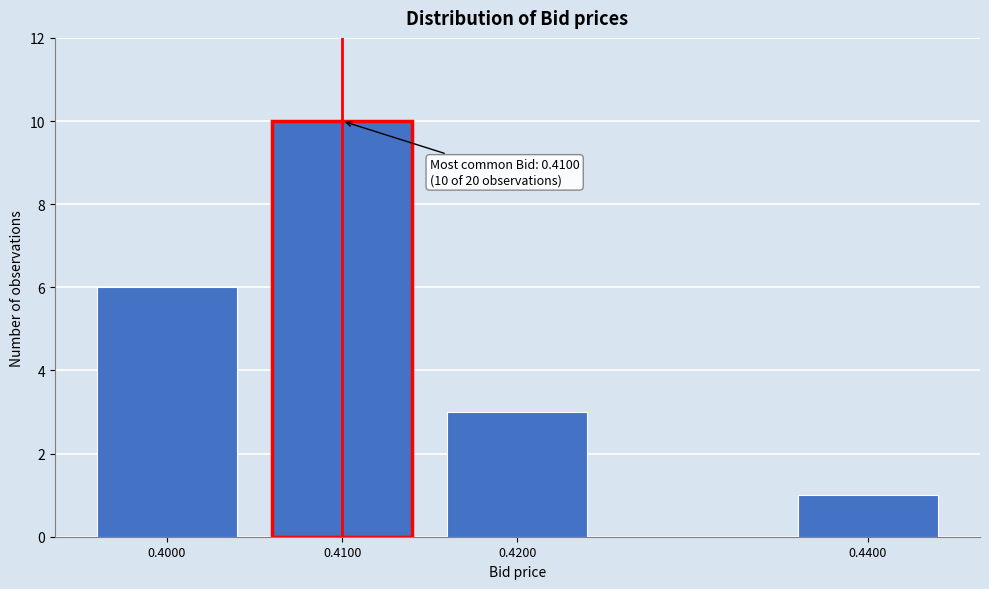

Reading left to right, list all the values displayed in this chart.

6	10	3	1